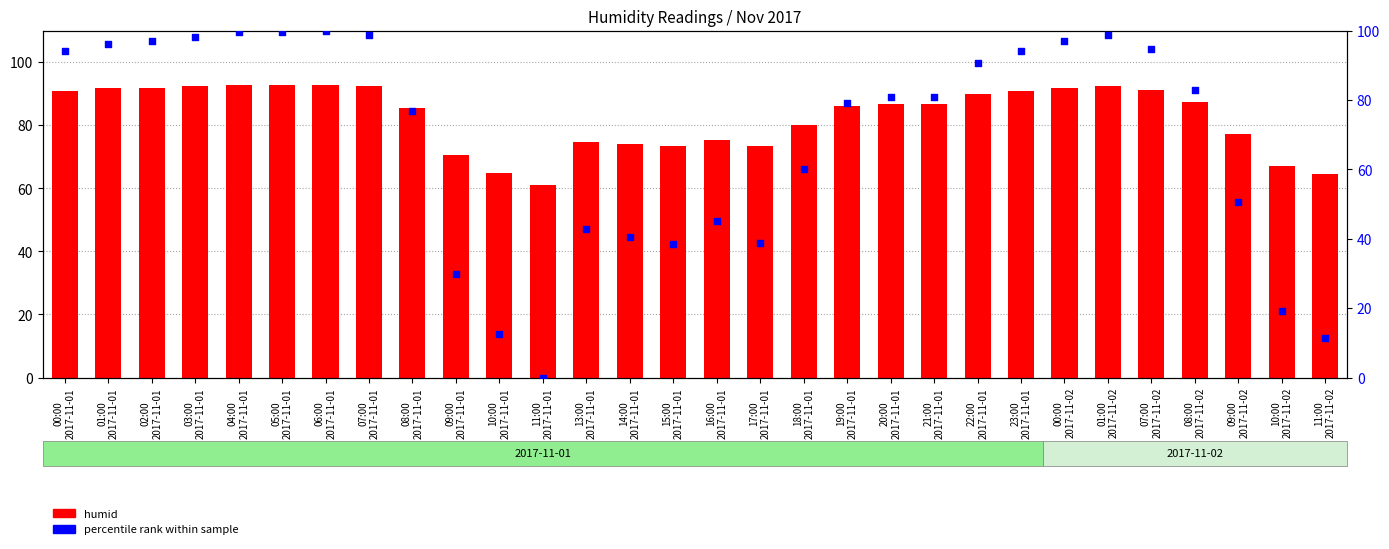

Which series reaches the minimum Y coordinate?

percentile rank within sample